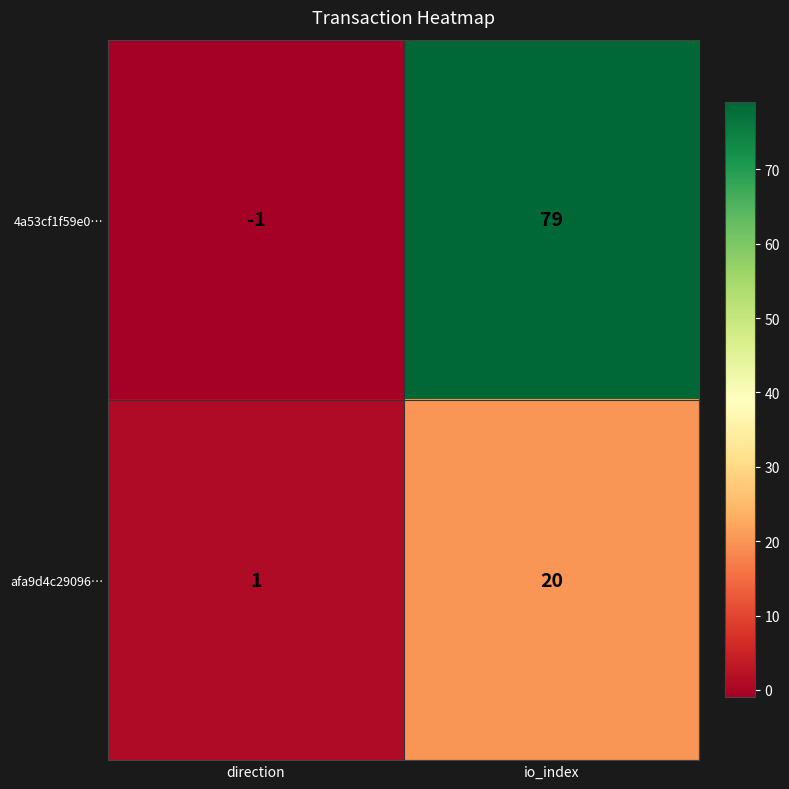

What is the maximum value for afa9d4c29096…?

20